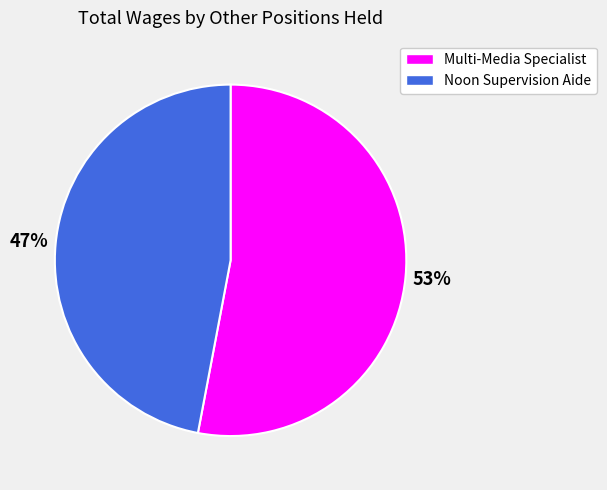

Approximately how many times larger is the value at Multi-Media Specialist compared to Noon Supervision Aide?

1.1